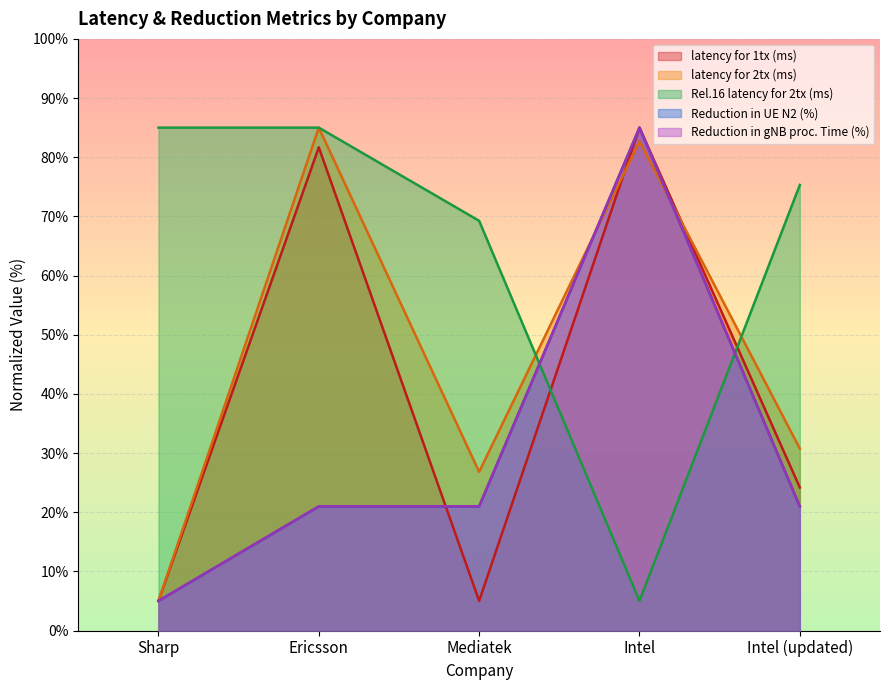

How many data points in Reduction in gNB proc. Time (%) are above 20?

4